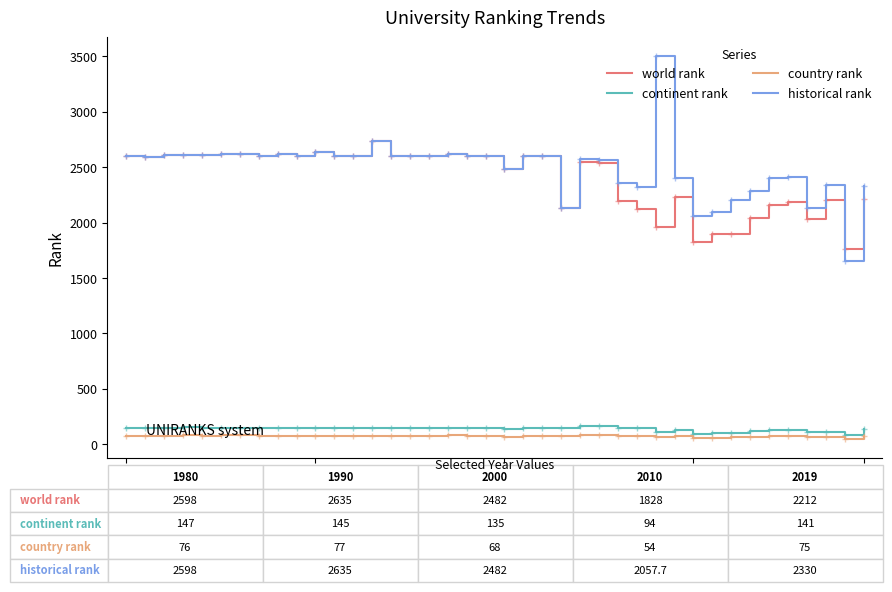

True or false: historical rank and country rank cross at least once.

False